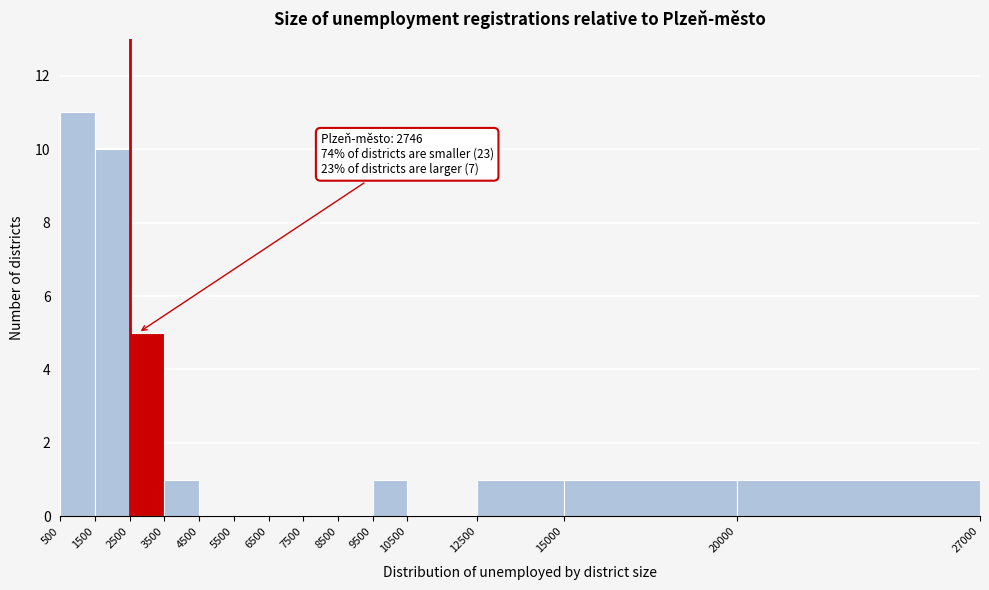

Which range on the x-axis has the tallest bar?

500 to 1500